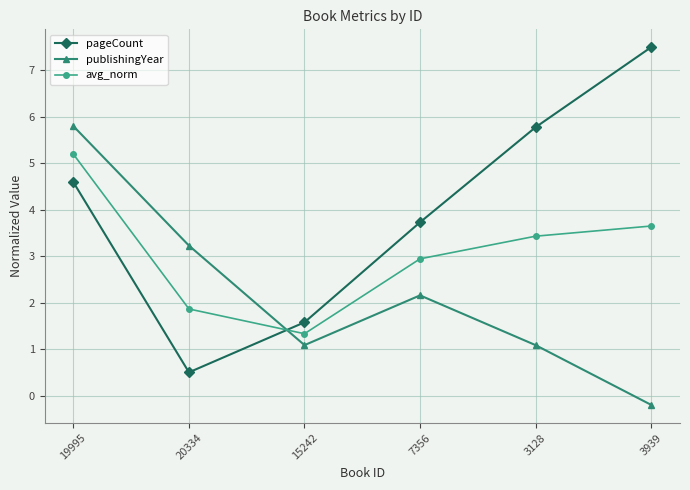

True or false: pageCount has more than 0 points higher than both neighbors.

False